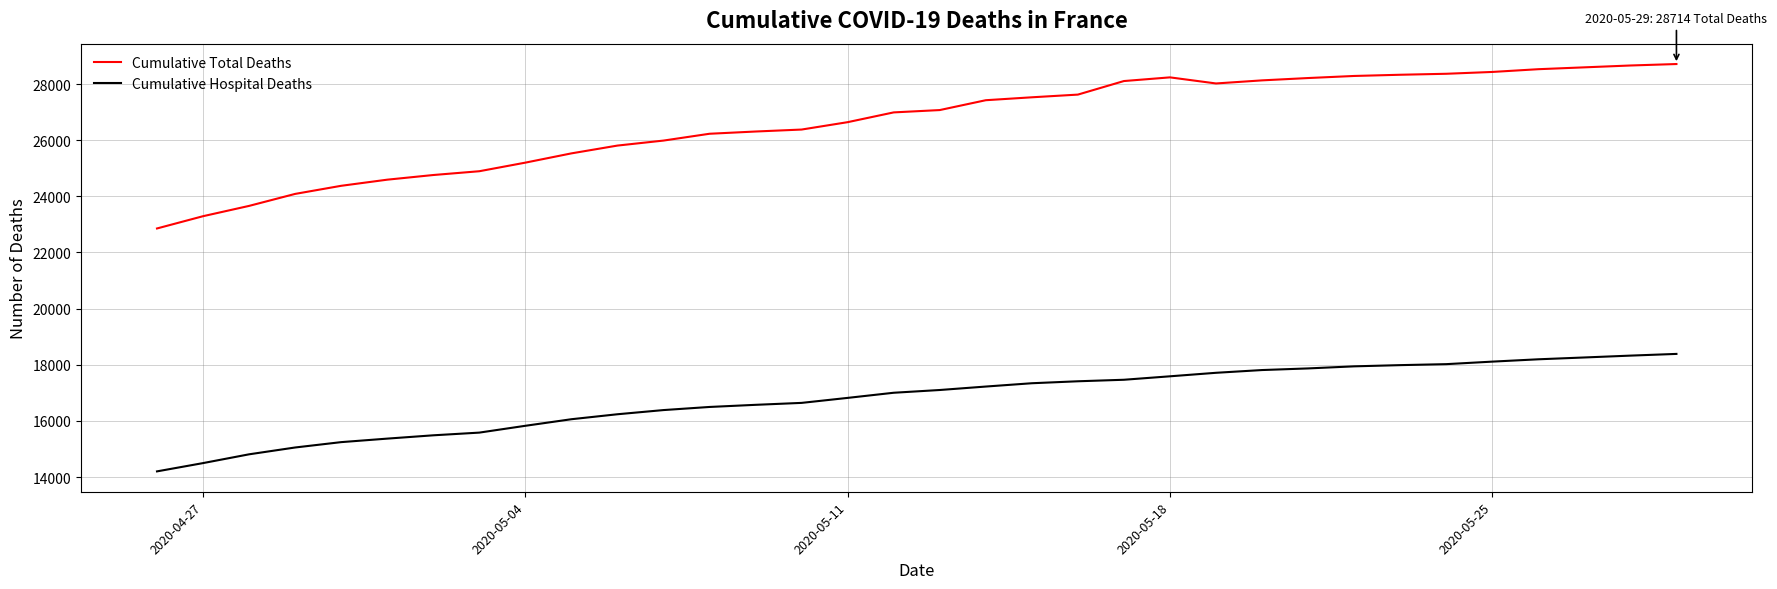

Which series has the largest total across all categories?

Cumulative Total Deaths